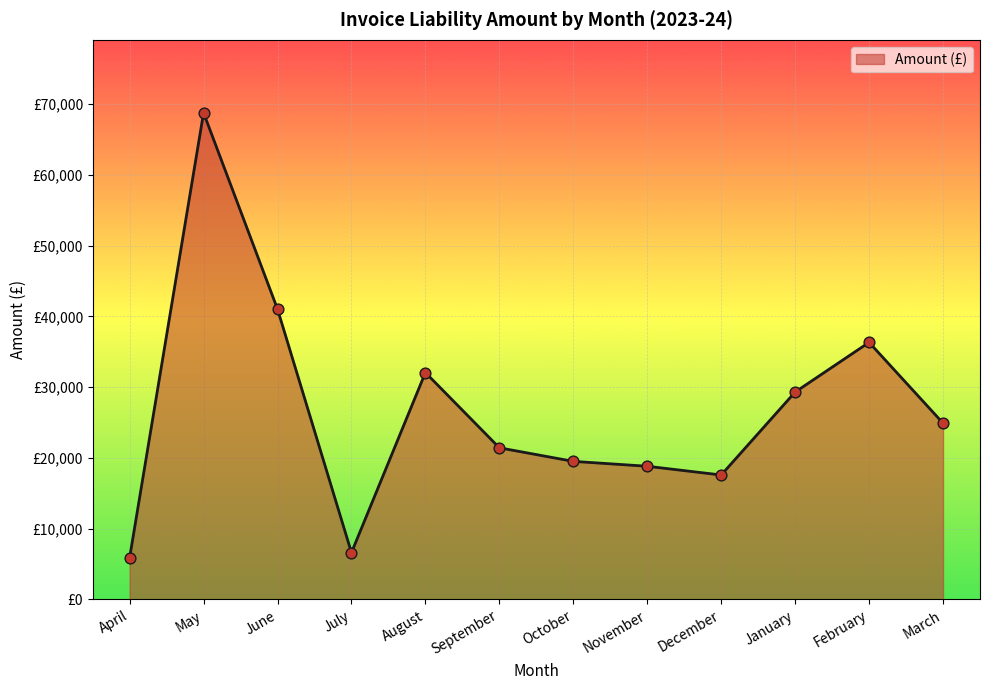

Does the chart have visible grid lines?

Yes